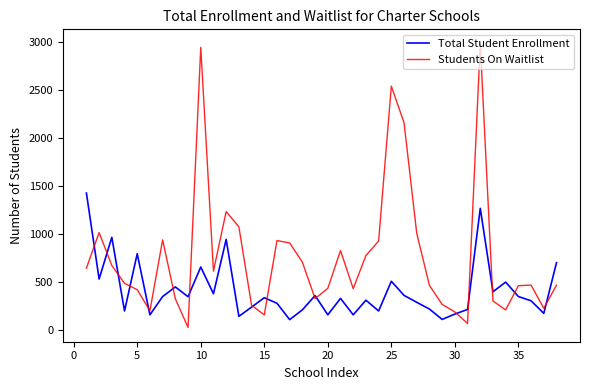

Which series has the largest range (max minus min)?

Students On Waitlist